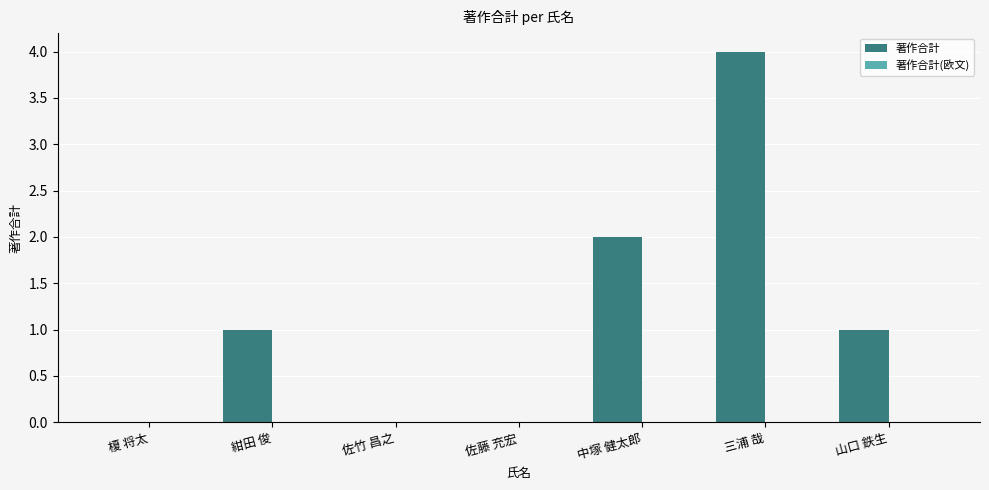

What is the sum of all values?

8